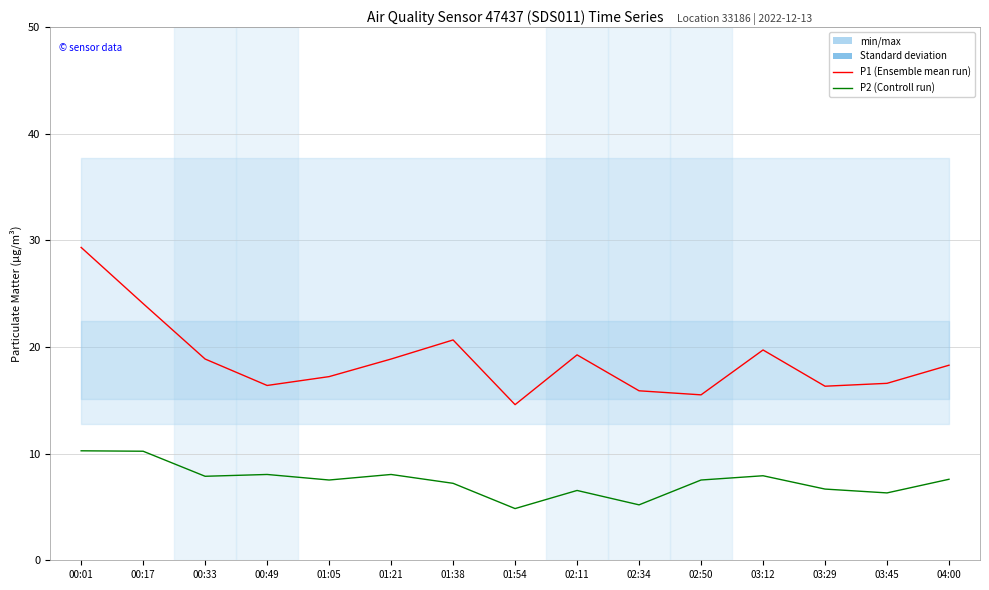

Count the number of categories in the chart.

15